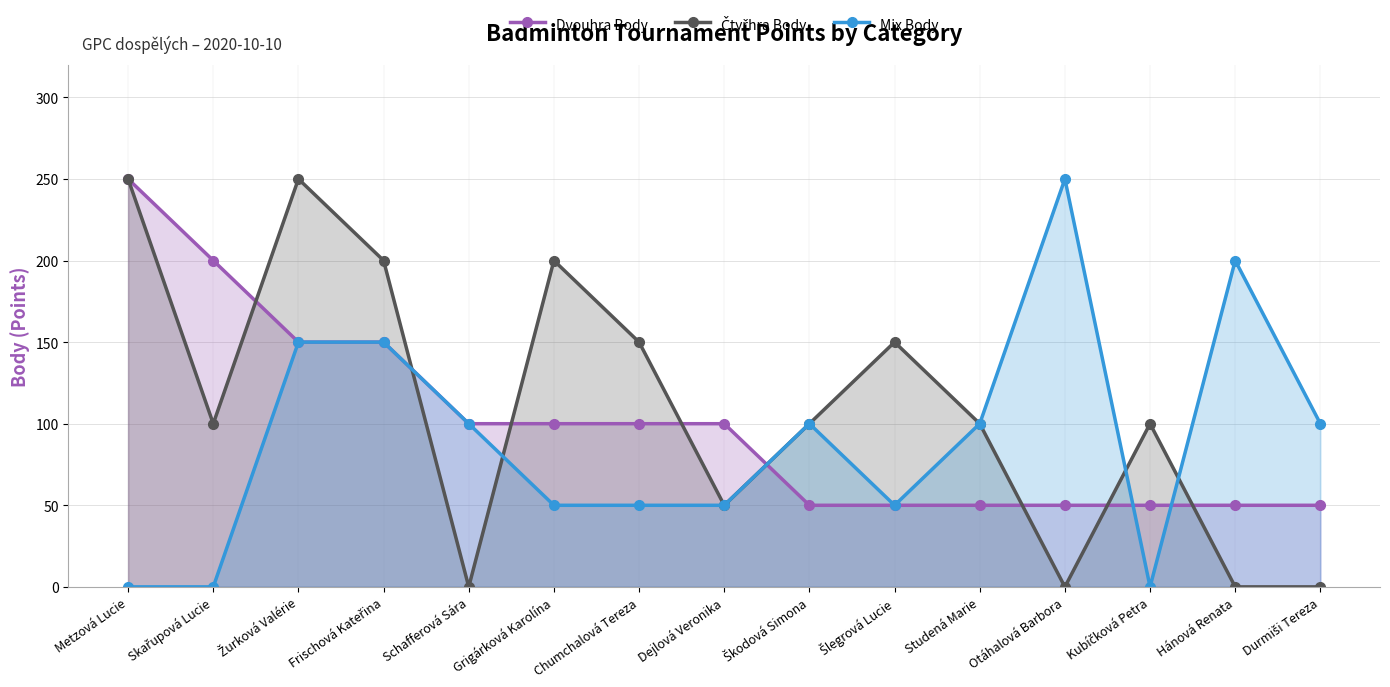

Which series changed the most between Grigárková Karolína and Škodová Simona?

Čtyřhra Body